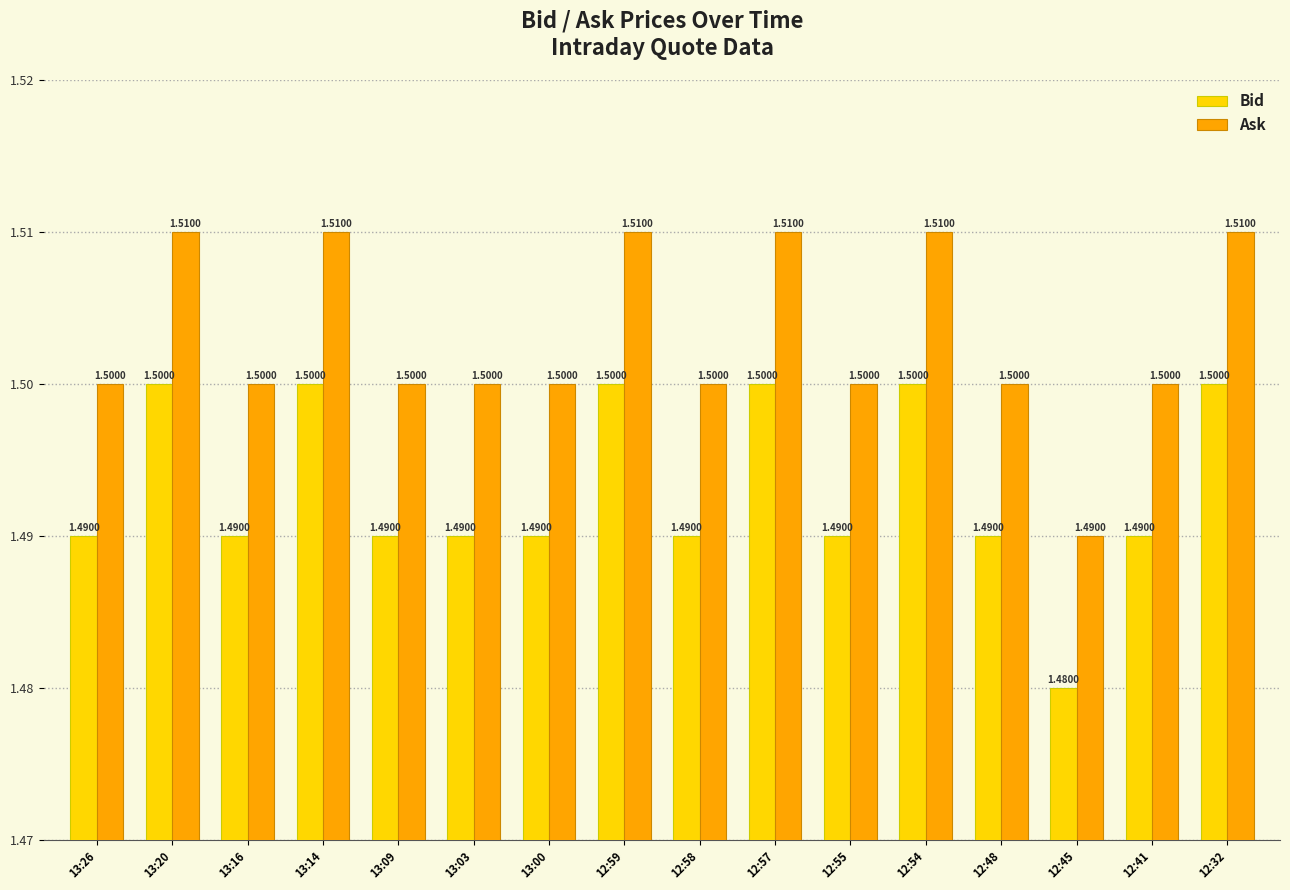

What is the total value across all series at 12:45?

3.0